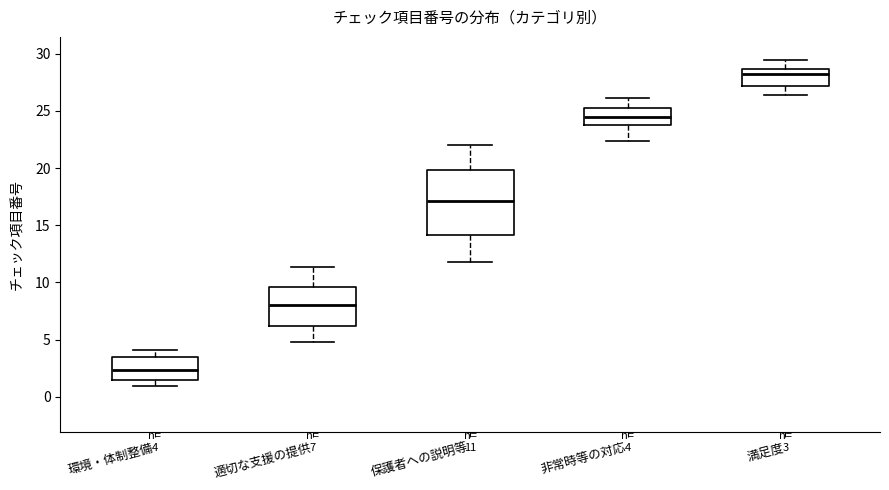

Which box's median line is the highest?

満足度